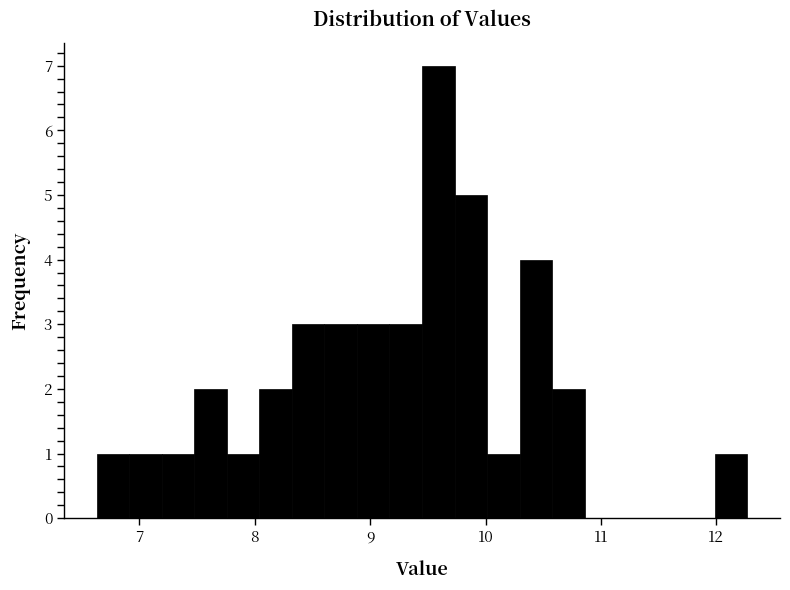

Read against the x-axis, roughly where is the centre of the tallest bar?

9.6